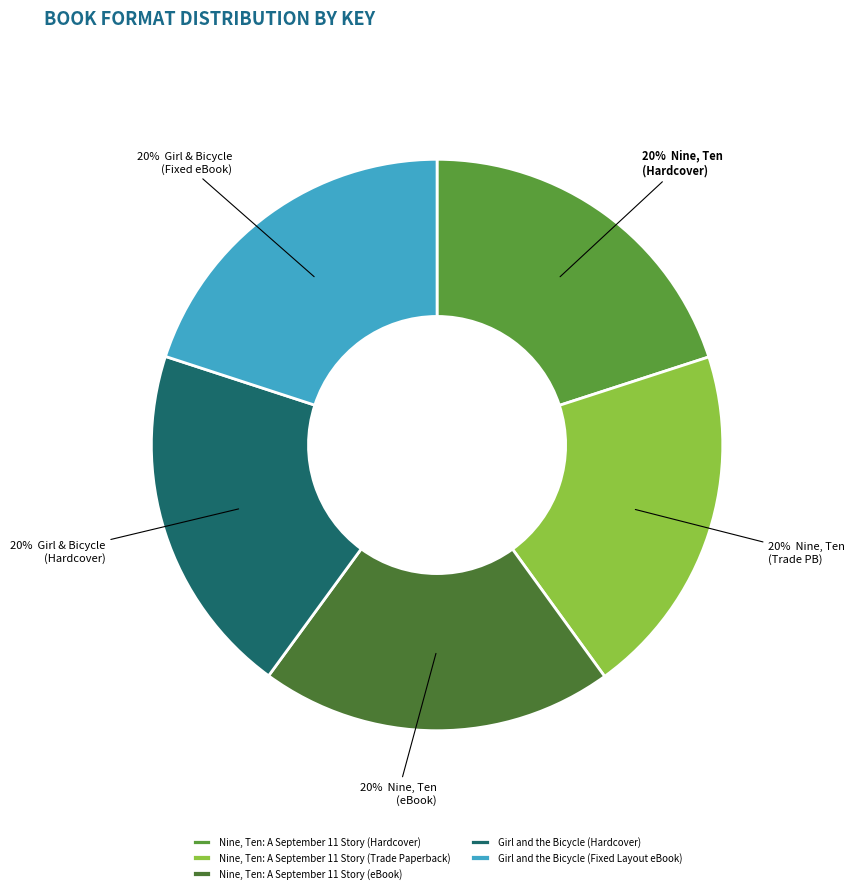

What percentage do Girl and the Bicycle (Hardcover) and Nine, Ten: A September 11 Story (eBook) together represent?

40.0%